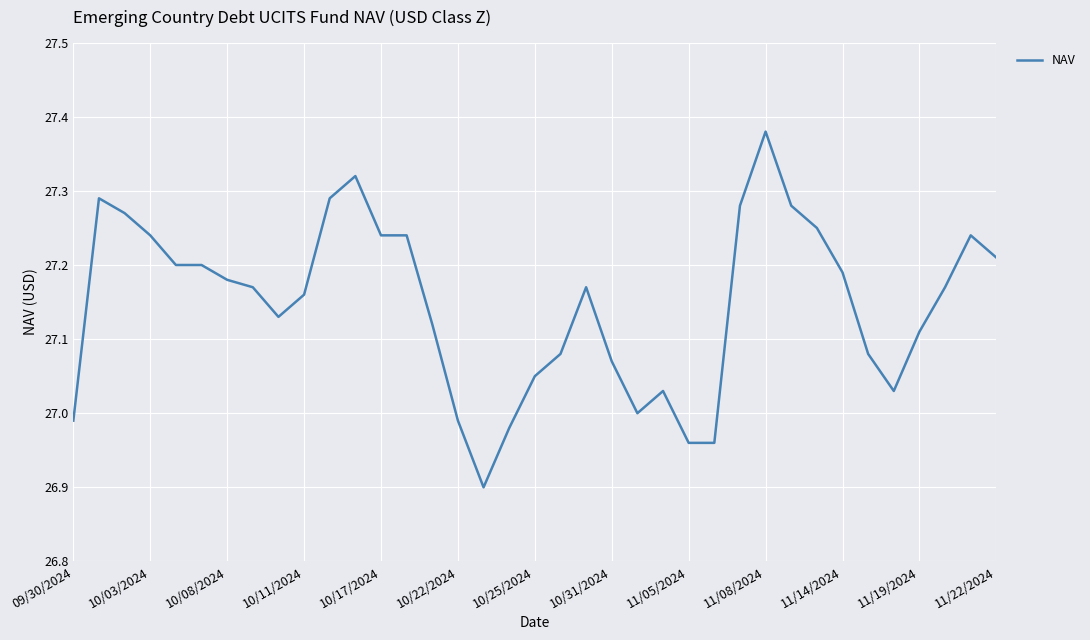

What is the greatest value displayed?

27.4